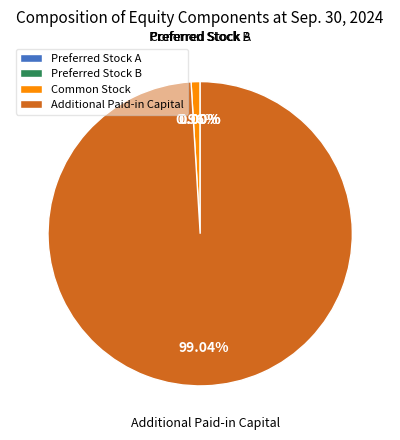

Combined, do Common Stock and Additional Paid-in Capital account for over 50%?

Yes